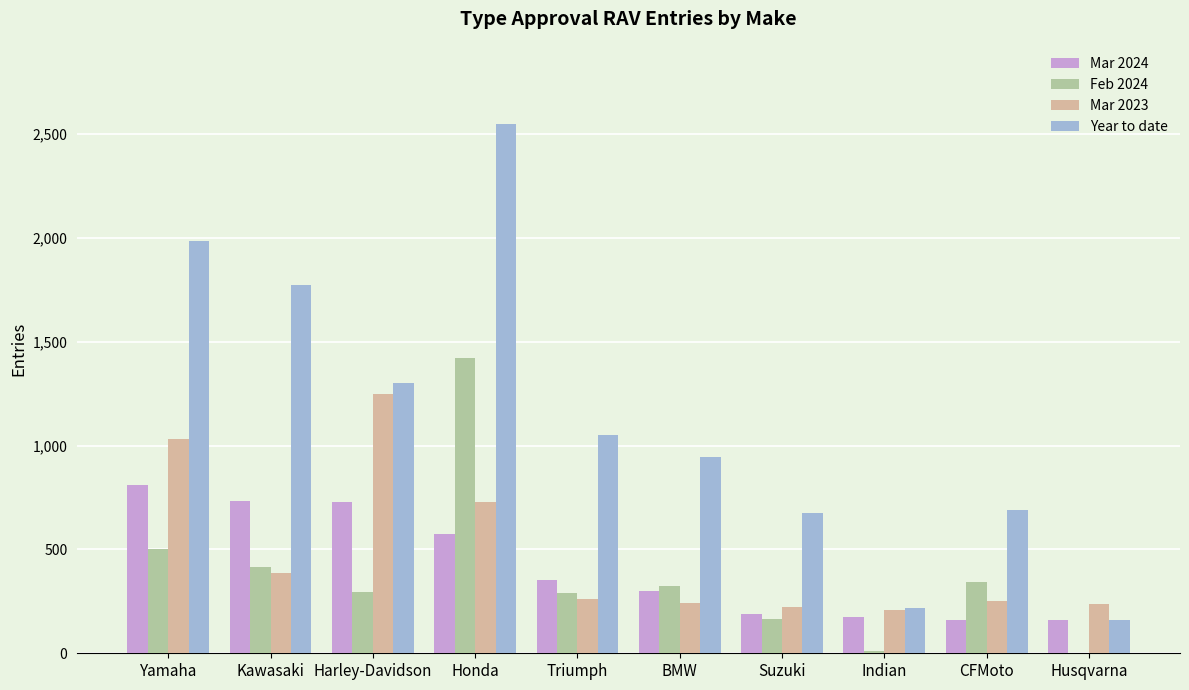

How many groups of bars are there?

10